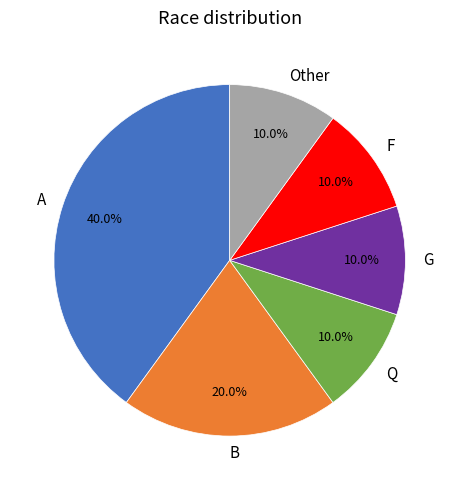

What is the largest slice in the pie chart?

A